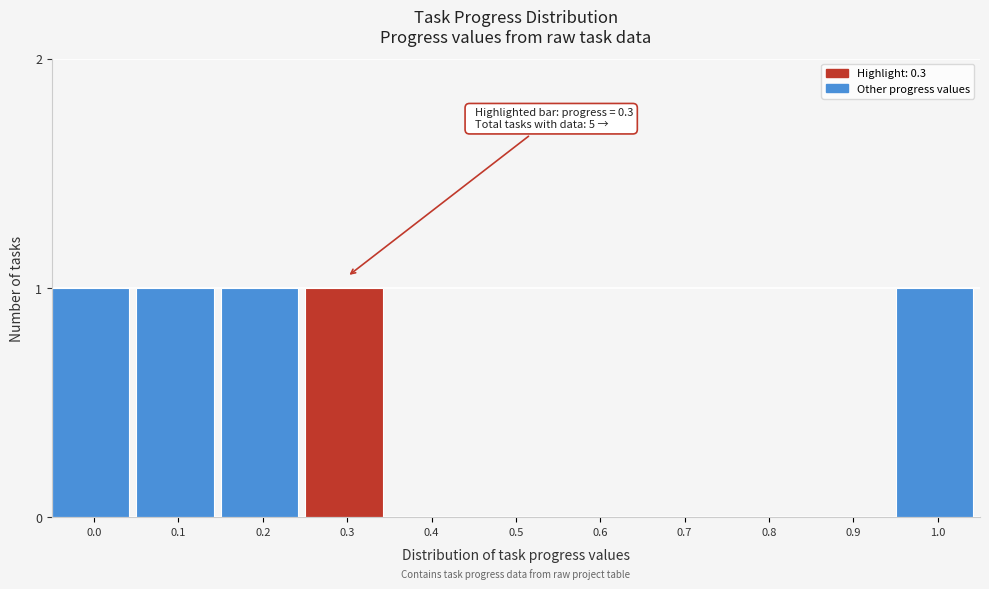

Reading left to right, what are all the values shown in this chart?

0.0=1	0.1=1	0.2=1	0.3=1	0.4=0	0.5=0	0.6=0	0.7=0	0.8=0	0.9=0	1.0=1